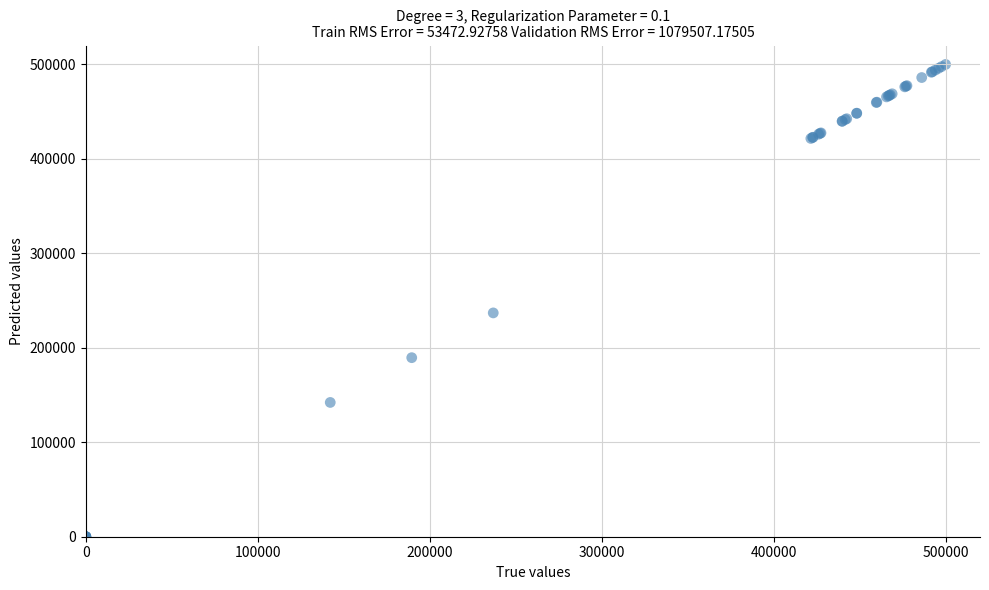

What Y value in the scatter plot is closest to 250000?

236948.7